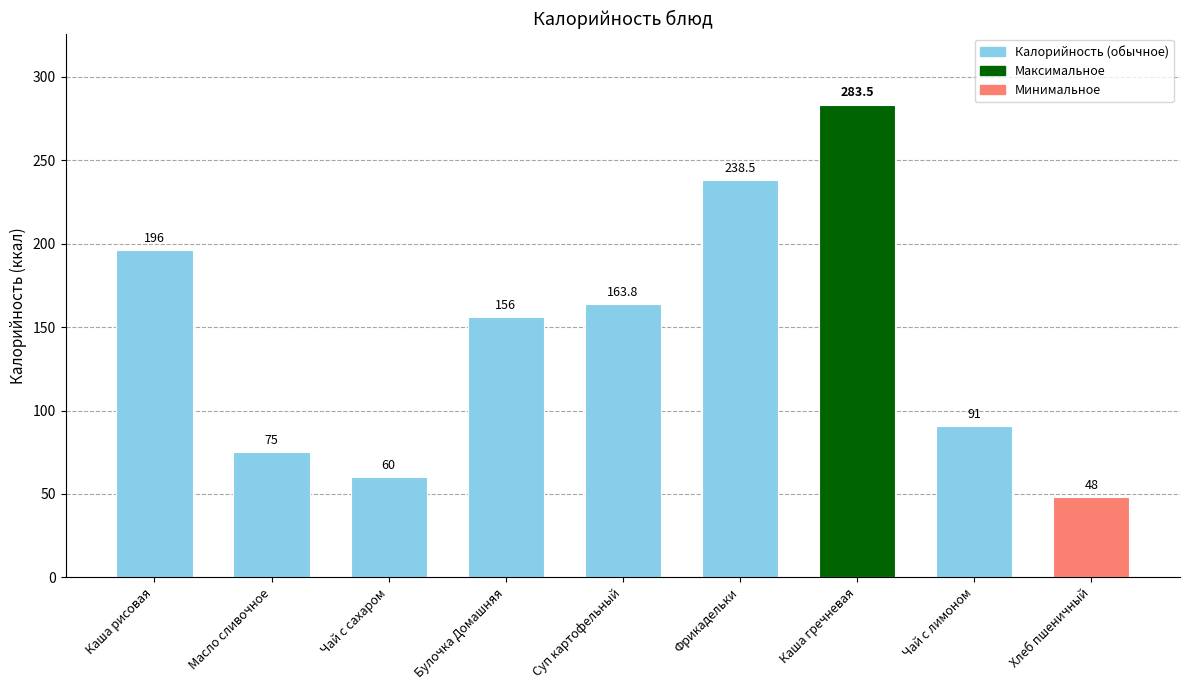

True or false: the data shows 20.2 at Чай с сахаром.

False